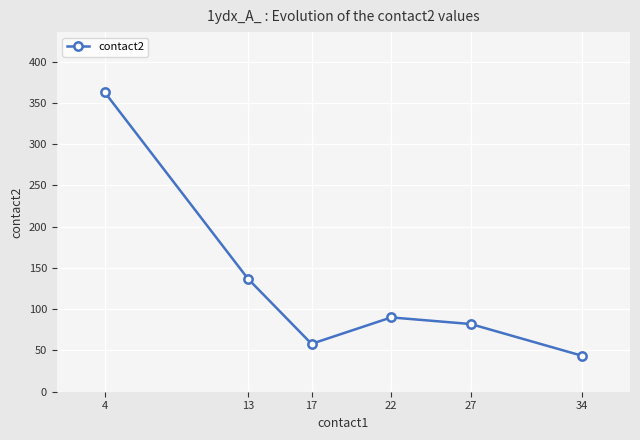

What is the change in value from 17 to 22?

+32.0